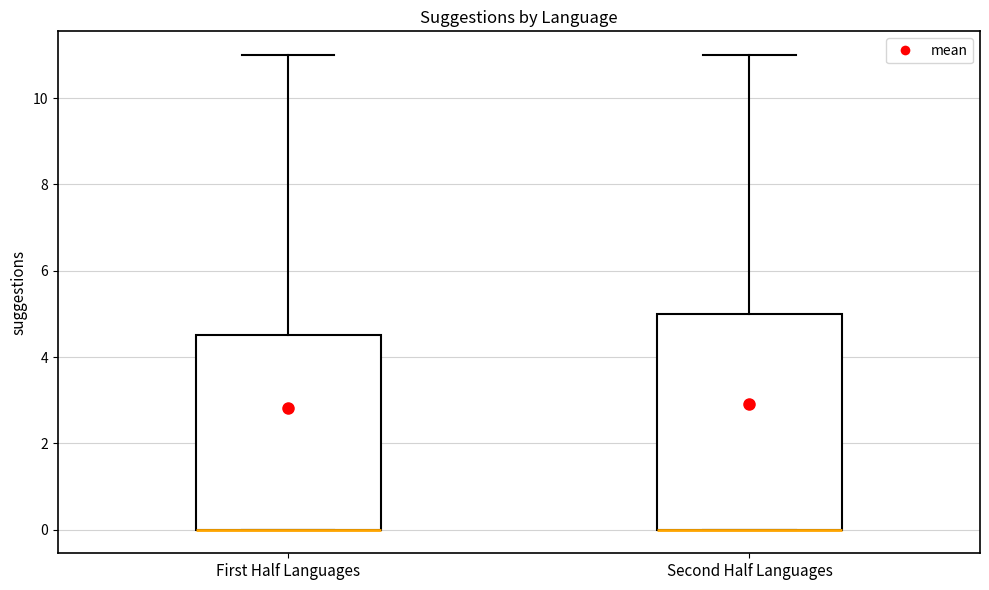

Which box is the tallest, from its lower edge to its upper edge?

Second Half Languages